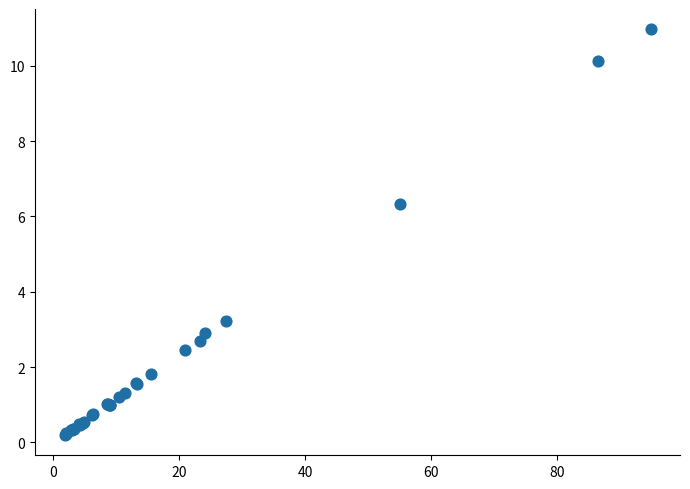

What Y value in the scatter plot is closest to 5?

6.3